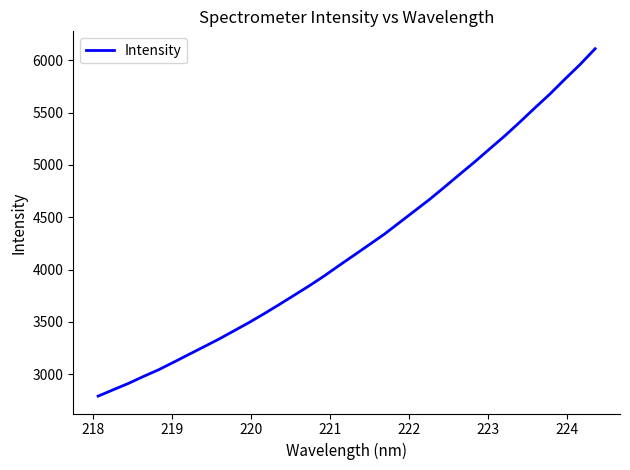

What is the maximum value shown in the chart?

6110.2